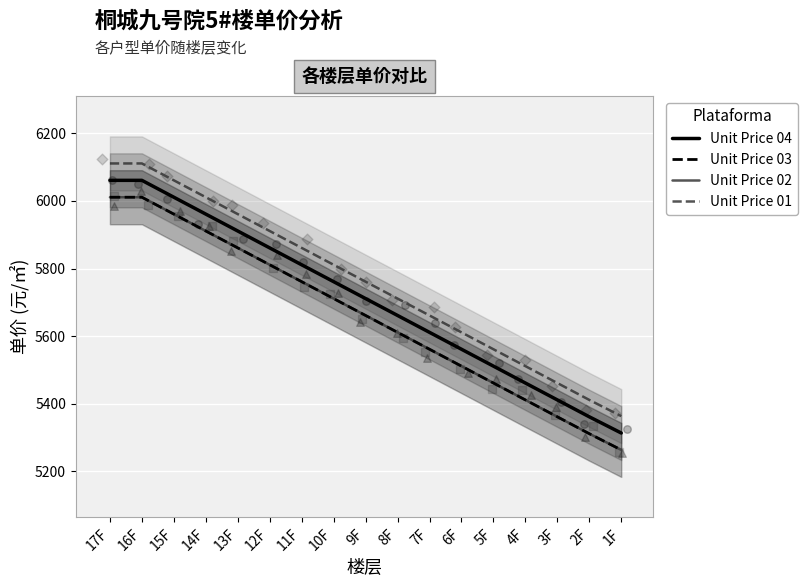

Which series has the widest spread of Y values?

Unit Price 04